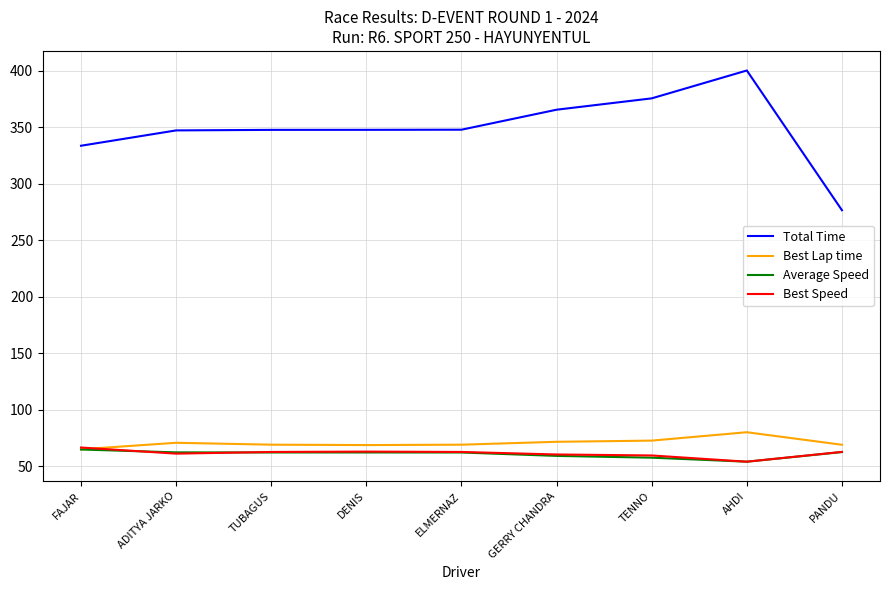

Does the chart display data point markers on the line(s)?

No